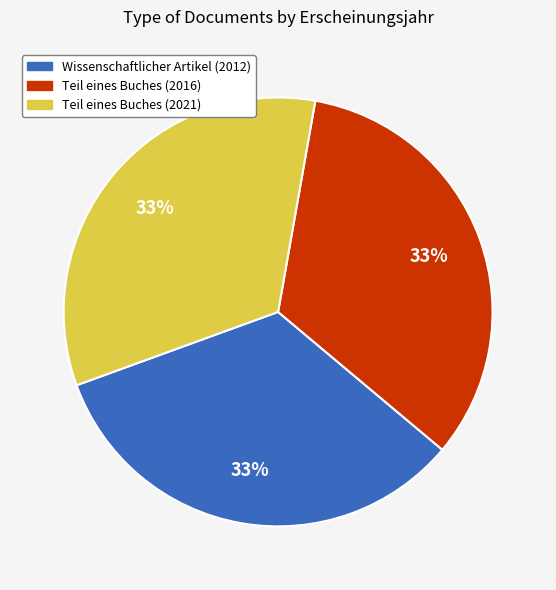

How many segments does this pie chart have?

3